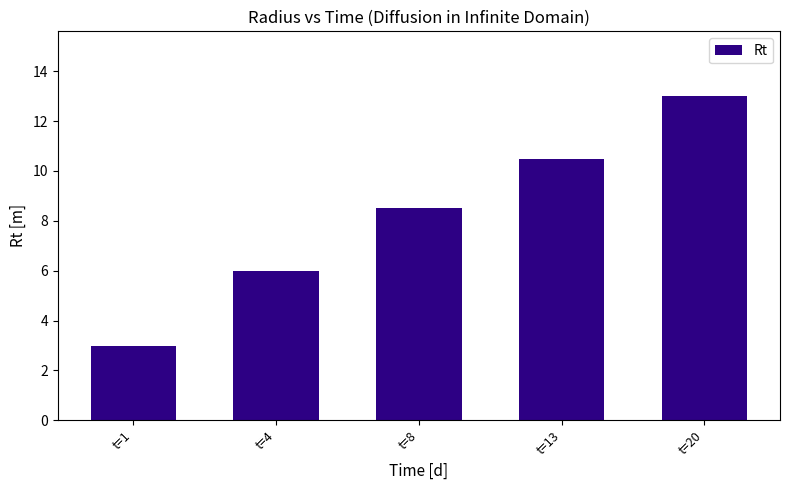

How many distinct data groups are displayed?

1